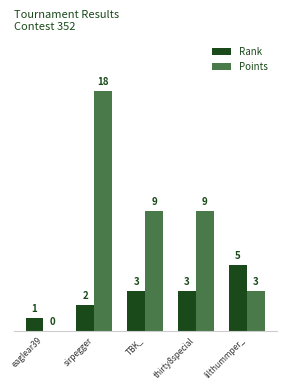

Reading left to right, transcribe all the data shown in this chart.

Rank: eaglear39=1	sirpegger=2	TBK_=3	thirty8special=3	lilthummper_=5
Points: eaglear39=0	sirpegger=18	TBK_=9	thirty8special=9	lilthummper_=3